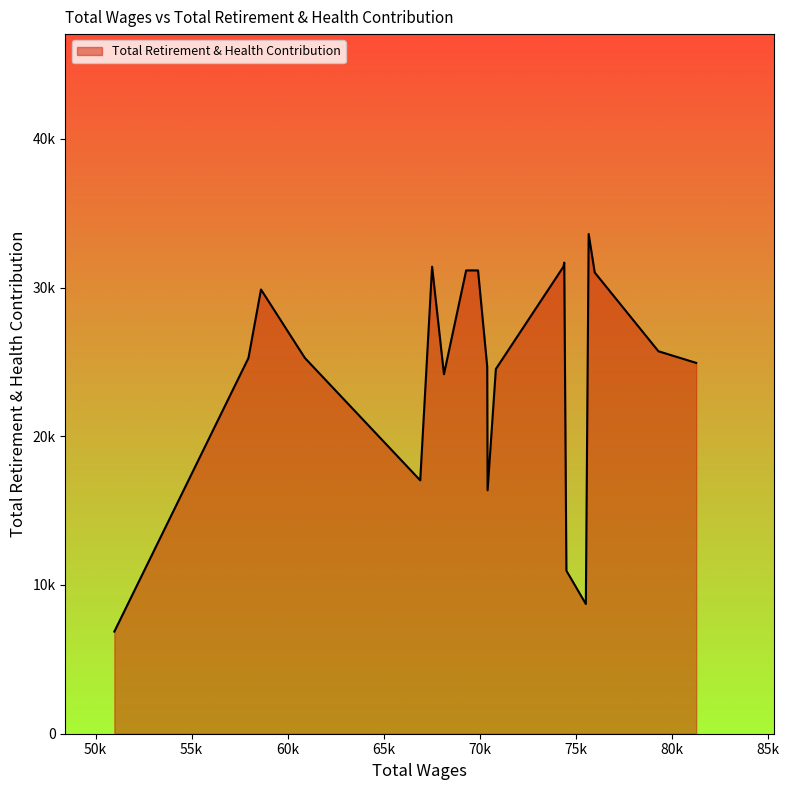

Does the chart display data point markers on the line(s)?

No